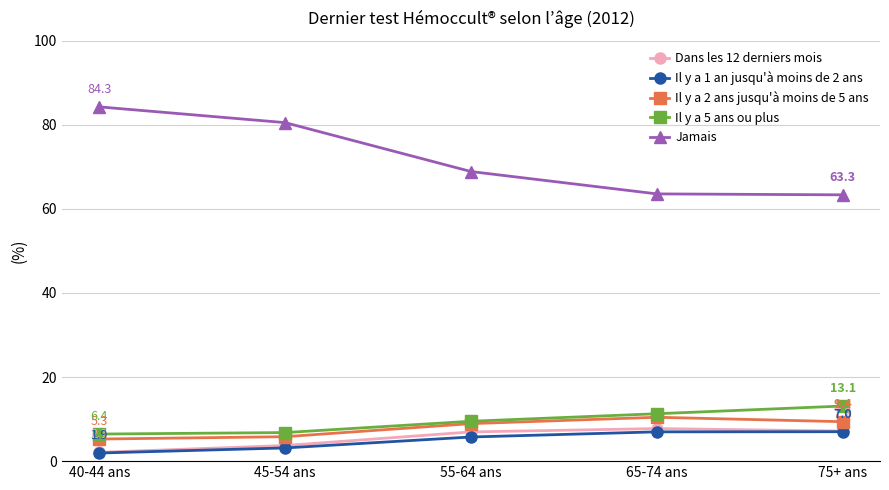

True or false: Dans les 12 derniers mois has a value of 3.7 at 45-54 ans.

True